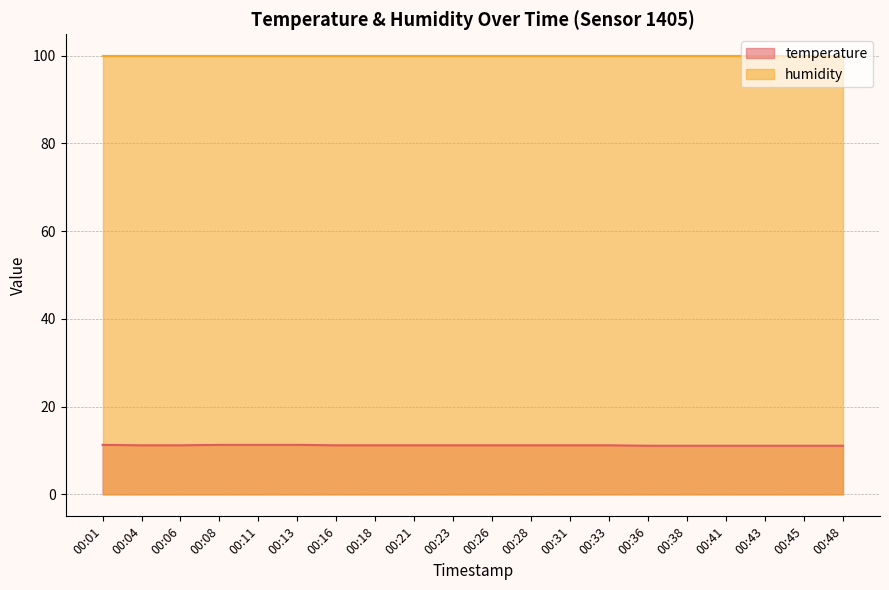

What is the change in value from 00:13 to 00:28?

-0.1